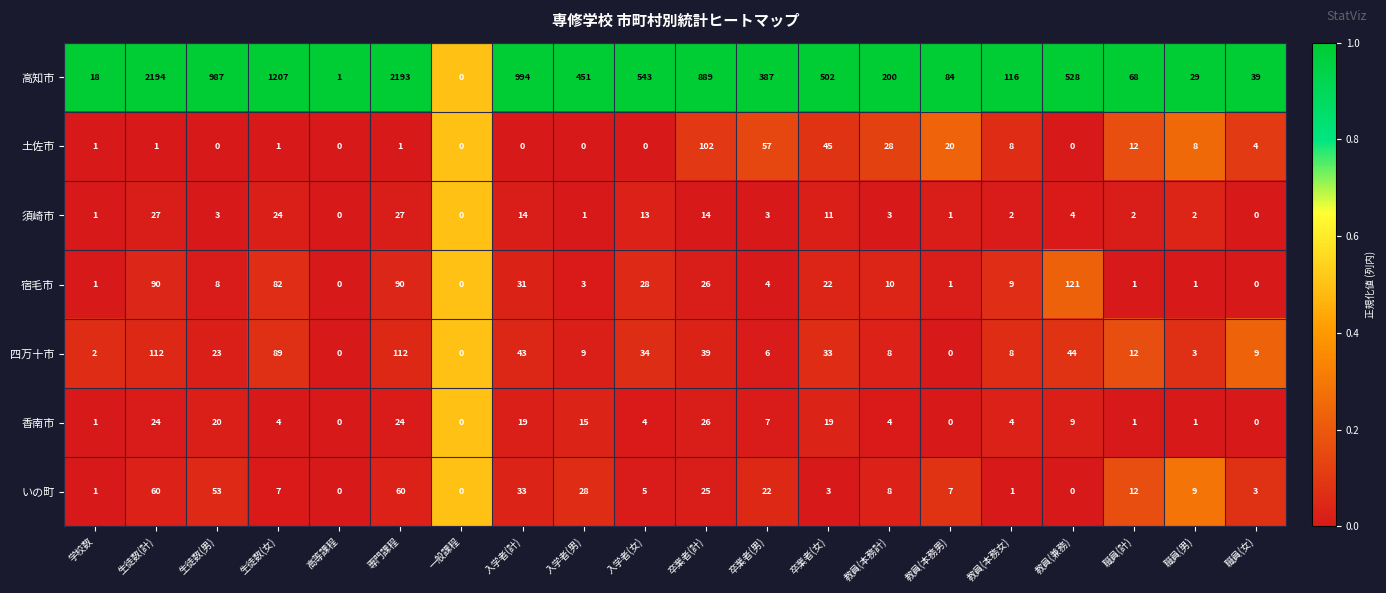

Is the value of 四万十市 at 職員(計) greater than the value of いの町 at 職員(女)?

Yes